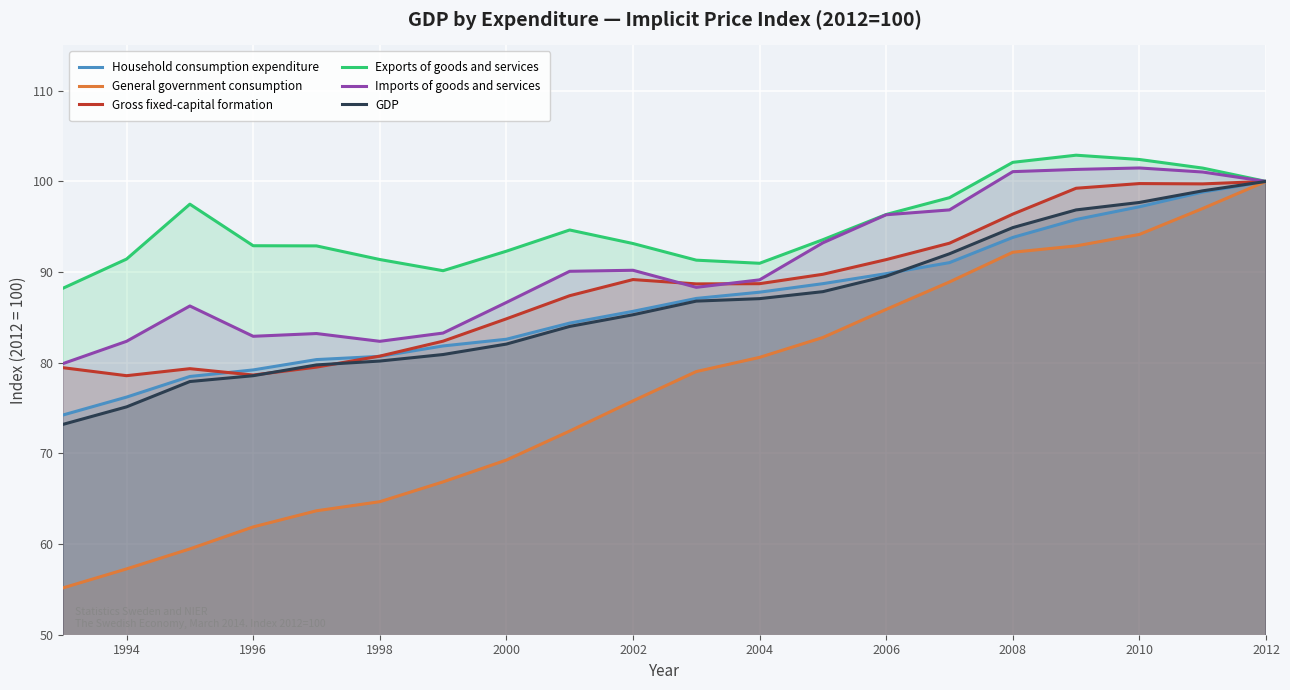

Rank the series at 2000 from highest to lowest value.

Exports of goods and services, Imports of goods and services, Gross fixed-capital formation, Household consumption expenditure, GDP, General government consumption